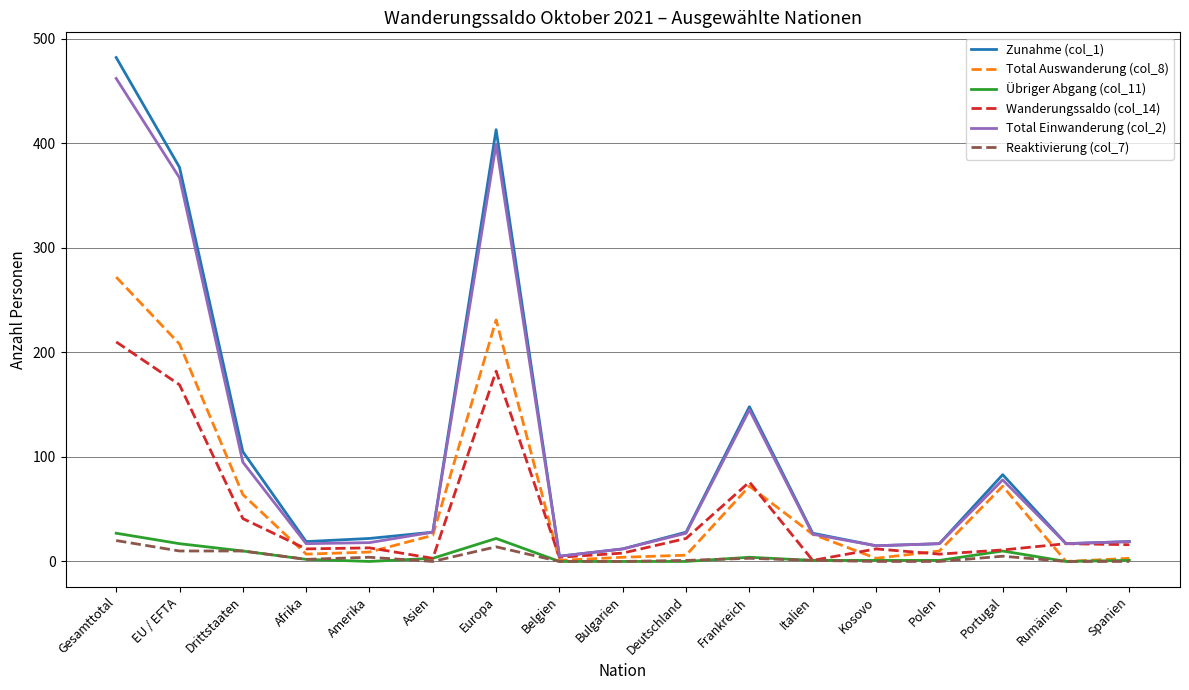

What is the total value across all series at EU / EFTA?

1148